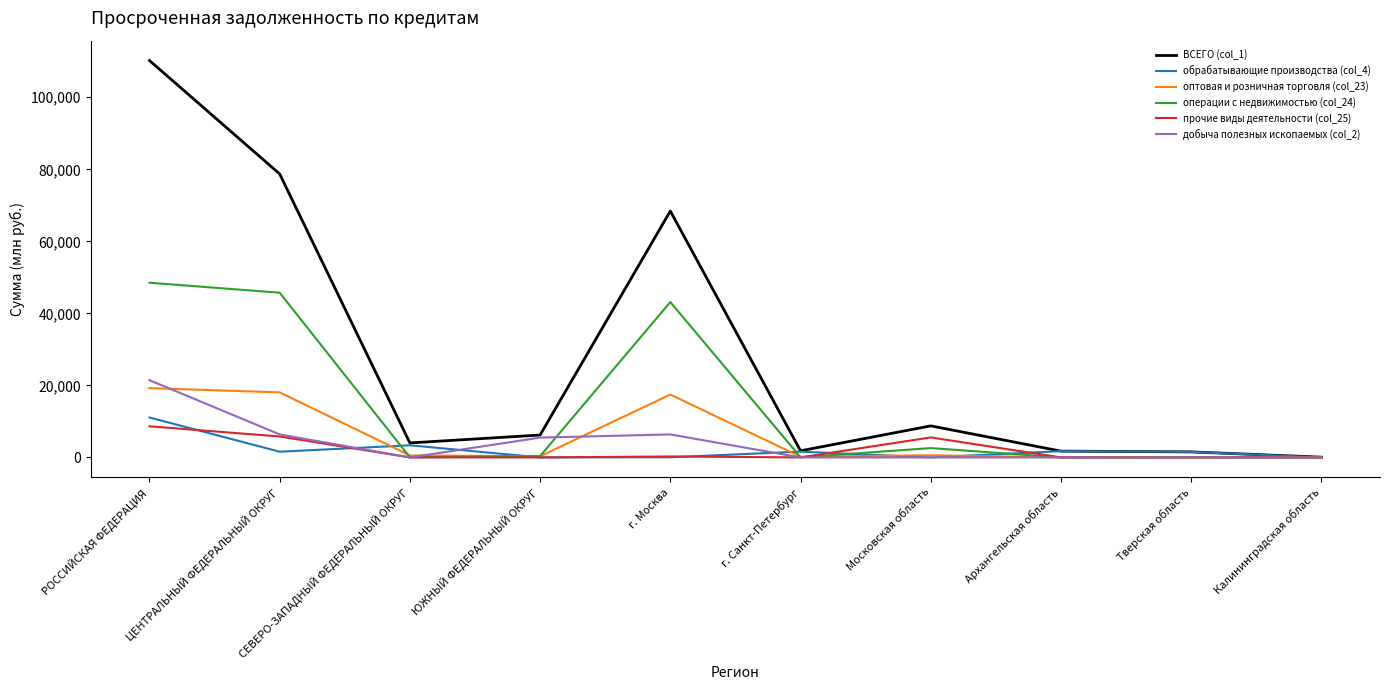

Does the chart have visible grid lines?

No